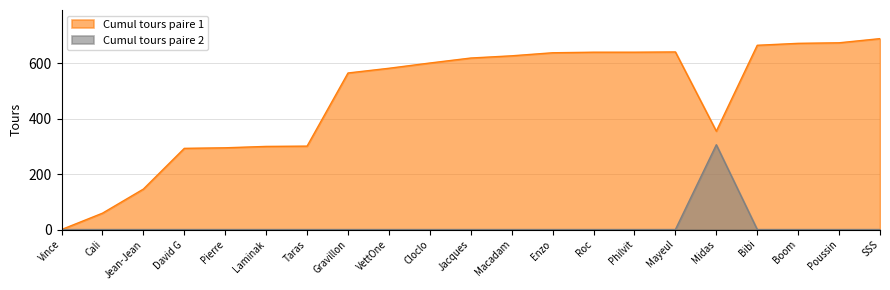

True or false: Cumul tours paire 2 and Cumul tours paire 1 intersect in this chart.

False